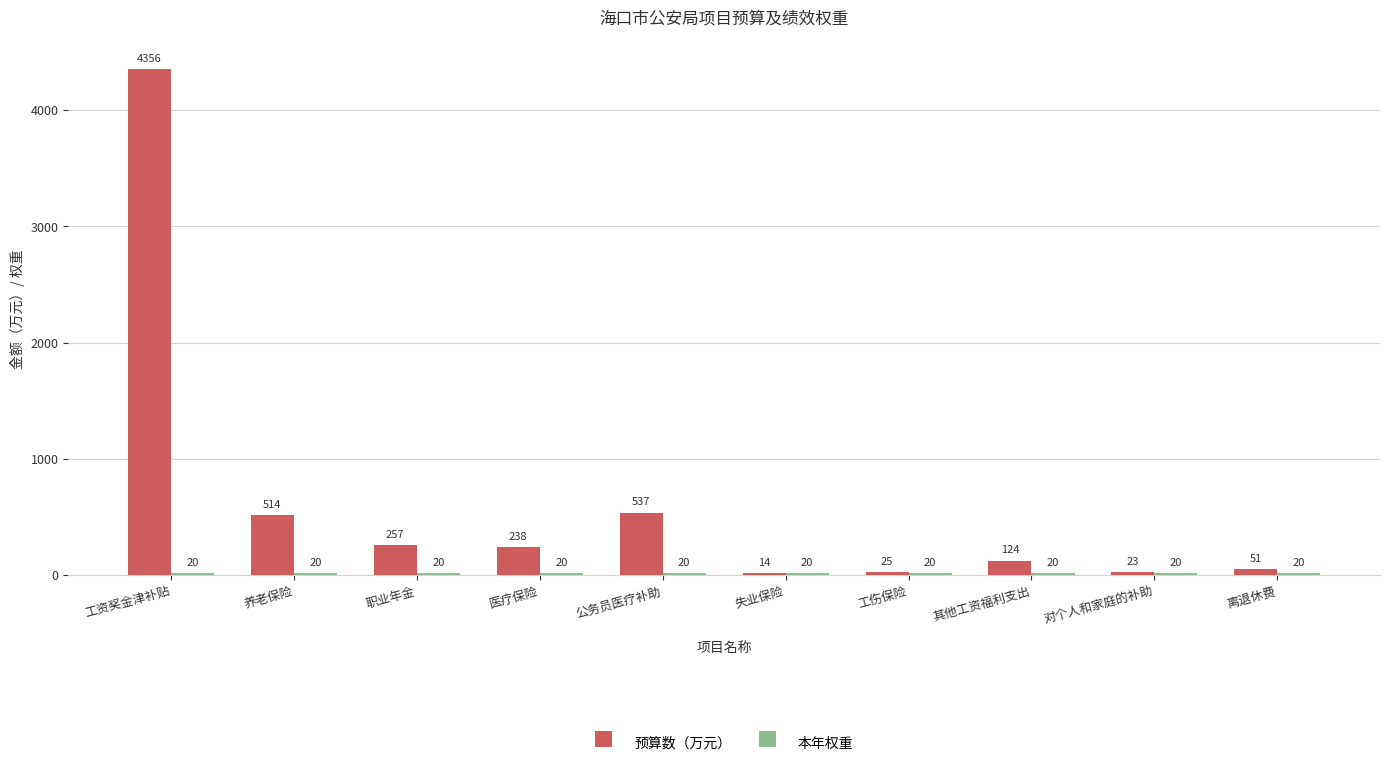

Which series has the largest range (max minus min)?

预算数（万元）